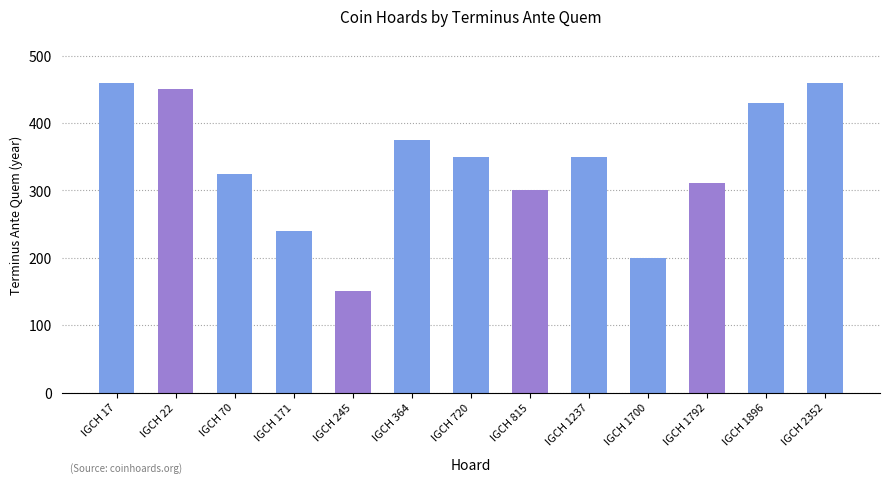

At which label is the value closest to 305?

IGCH 815